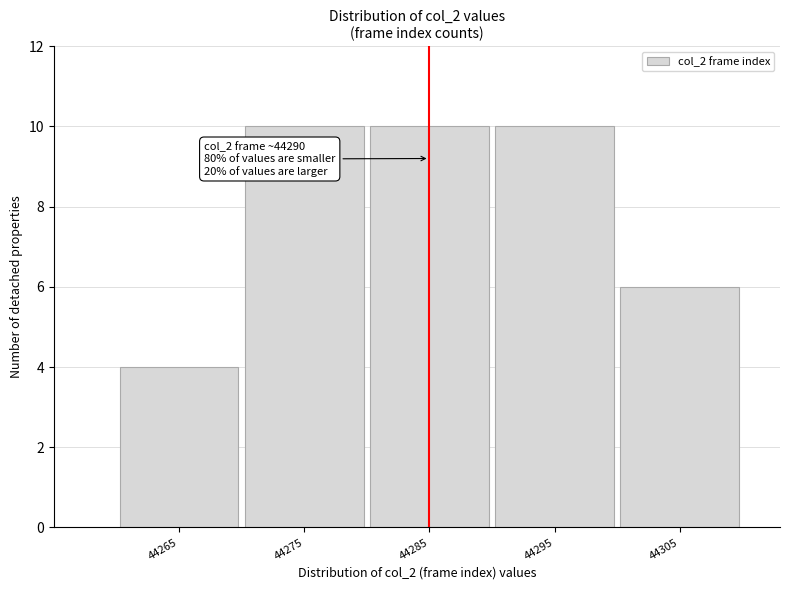

Reading left to right, extract all data points from this chart.

44265=4	44275=10	44285=10	44295=10	44305=6